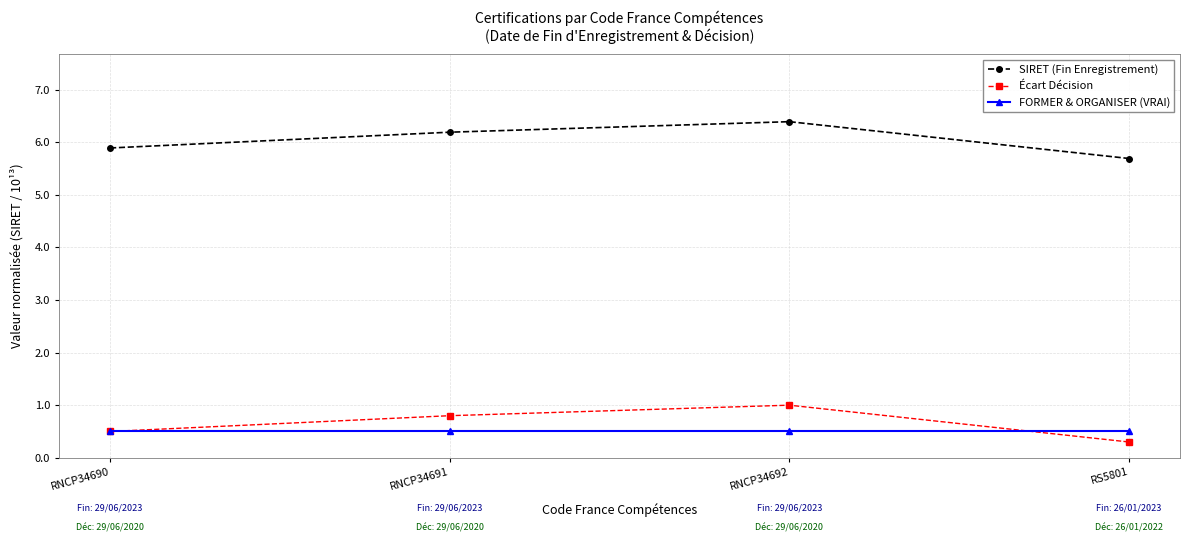

Read the Écart Décision value at RNCP34691.

0.8